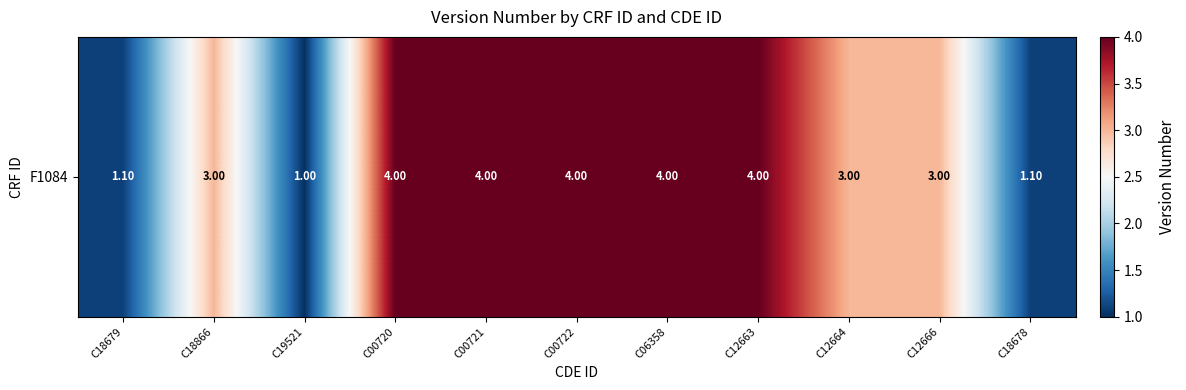

The chart shows a value of 3.0 at C18866. True or false?

True